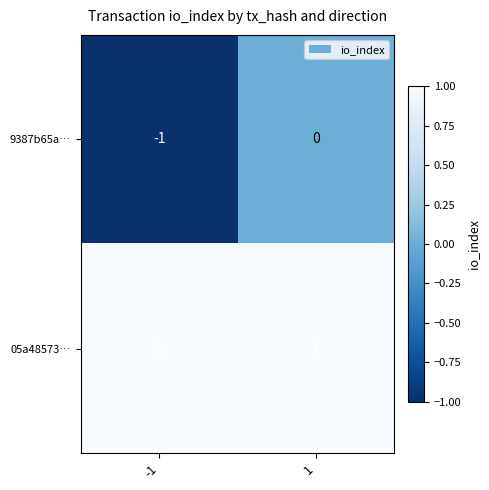

Which series has the largest total across all categories?

05a48573…